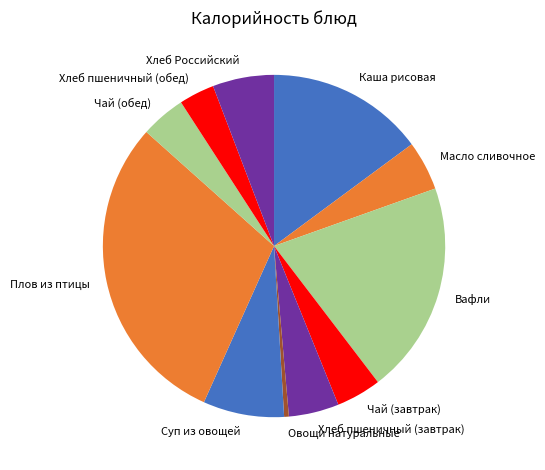

Does Хлеб пшеничный (обед) account for over 50% of the chart?

No